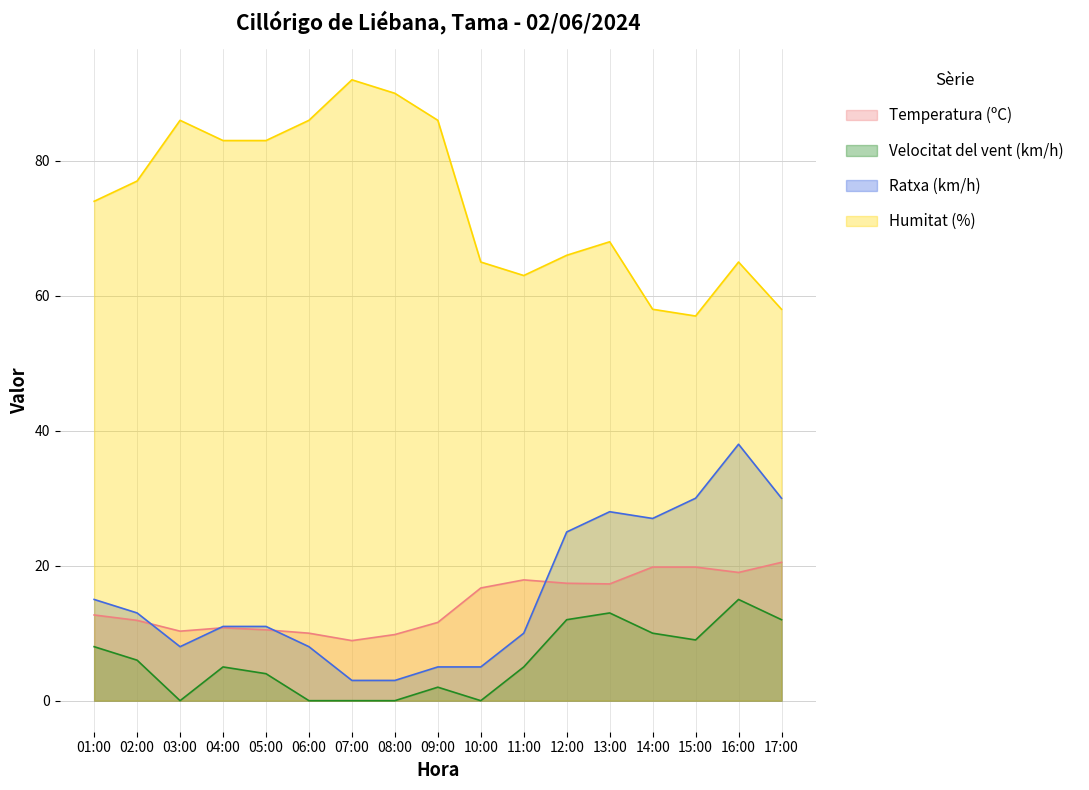

What is the total value across all series at 06:00?

104.0